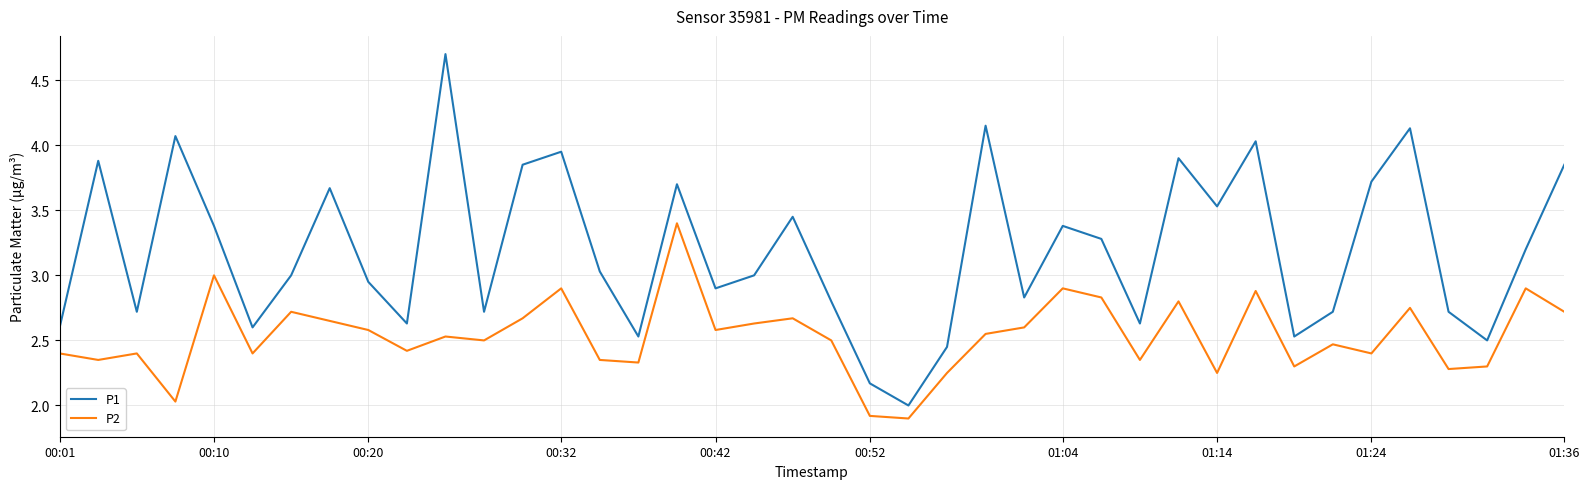

True or false: P1 has more than 0 interior local peaks.

True